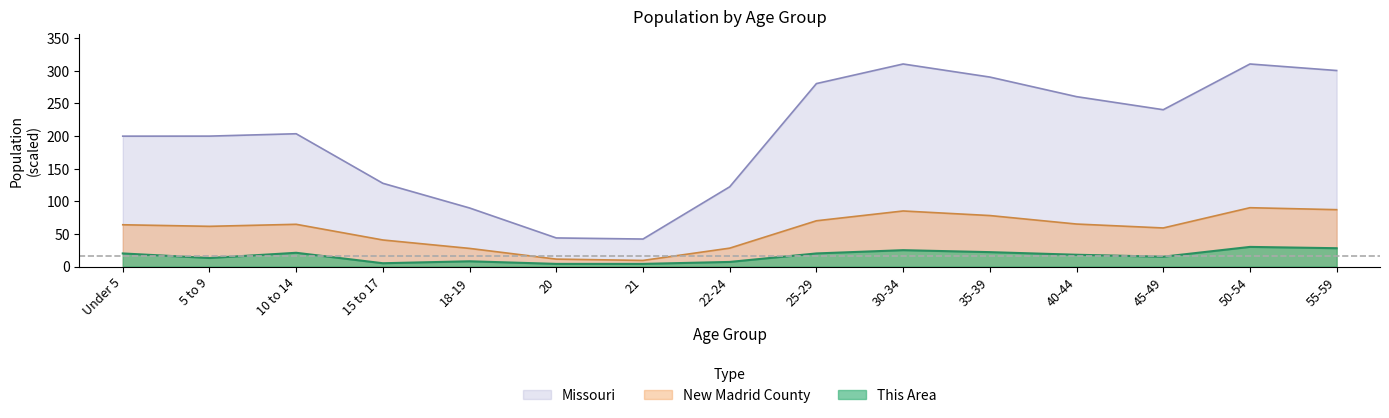

What is the difference between the This Area values at 22-24 and 40-44?

11.0